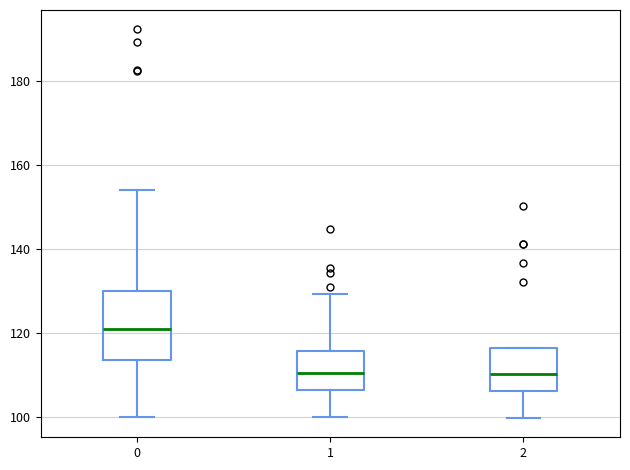

Reading left to right, read every box against the y-axis: the position of its median line, the range the box covers, and the ends of its whiskers. The values are not printed on the chart, so give them approximately, as read against the axis.

0: median 120, box 114 to 130, whiskers 100 to 154
1: median 110, box 106 to 116, whiskers 100 to 130
2: median 110, box 106 to 116, whiskers 100 to 116